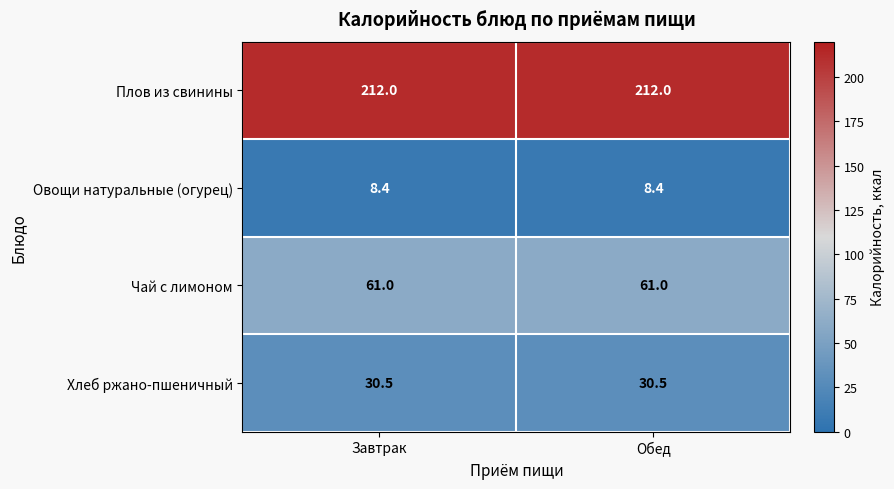

What is the spread (max minus min) of values at Обед?

203.6